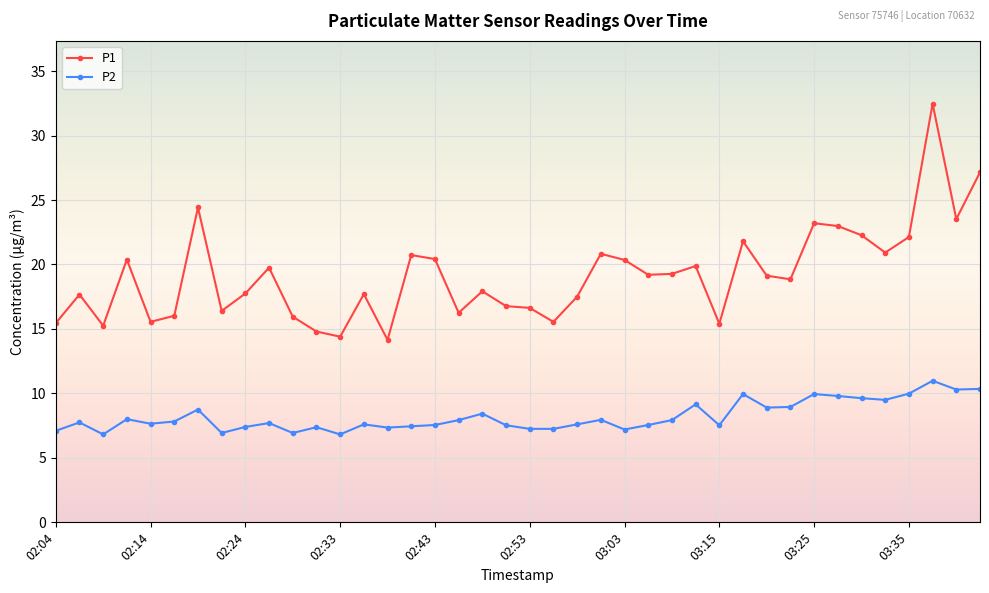

What is the highest value of the P2 series?

11.0